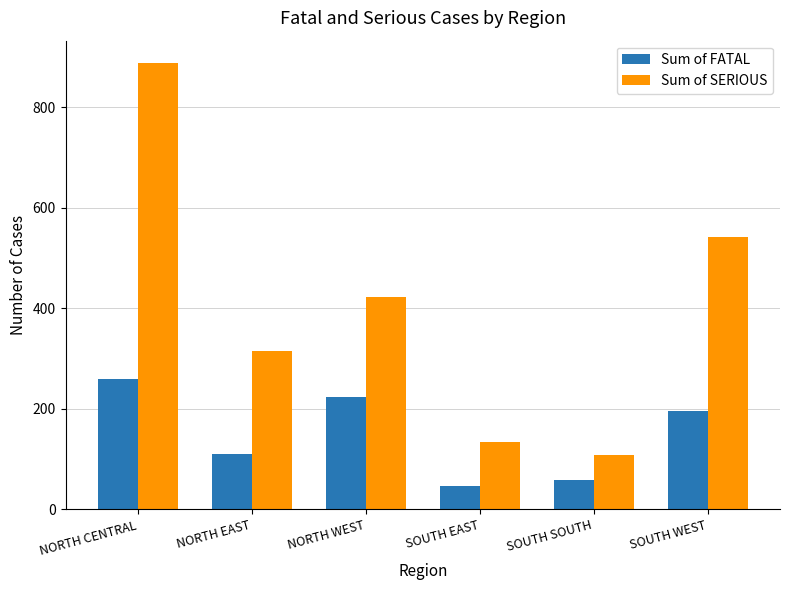

How many groups of bars are there?

6